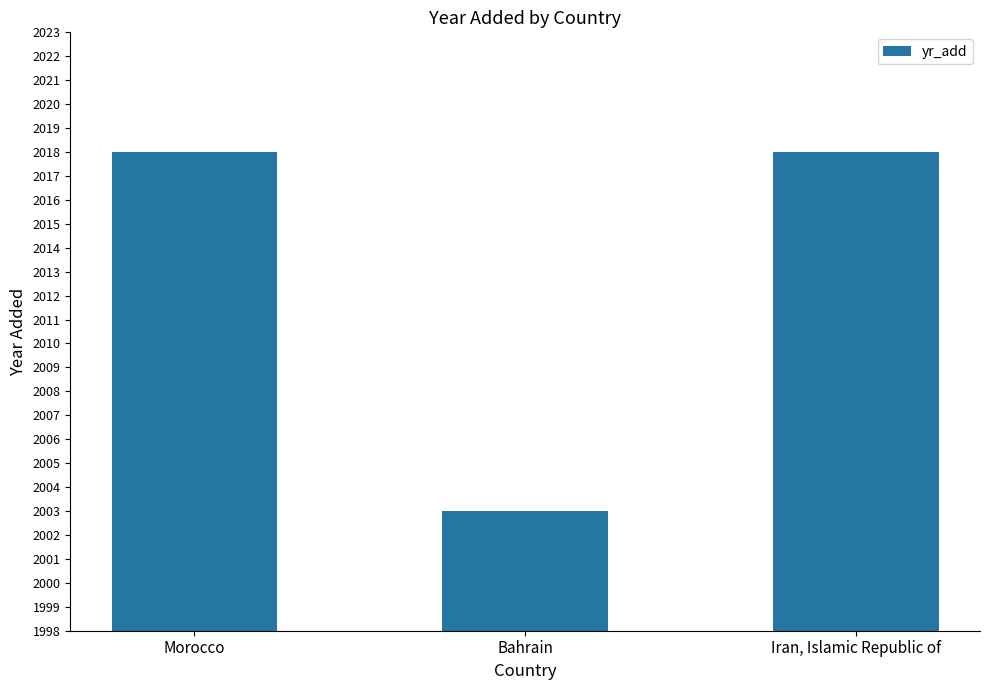

How many bars are there in total?

3